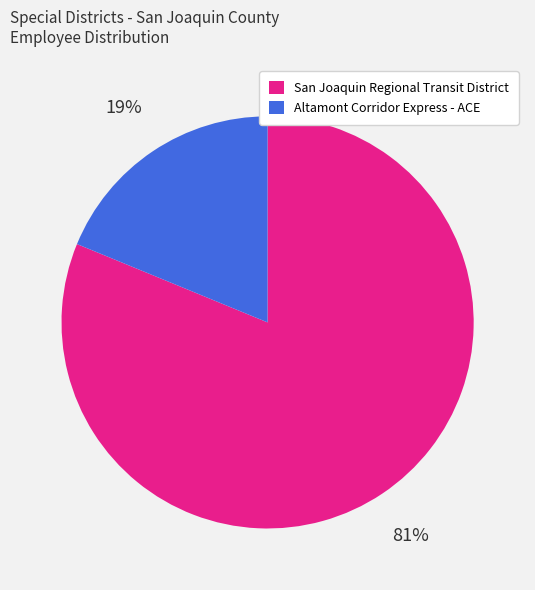

To the nearest percent, what portion does San Joaquin Regional Transit District represent?

81%